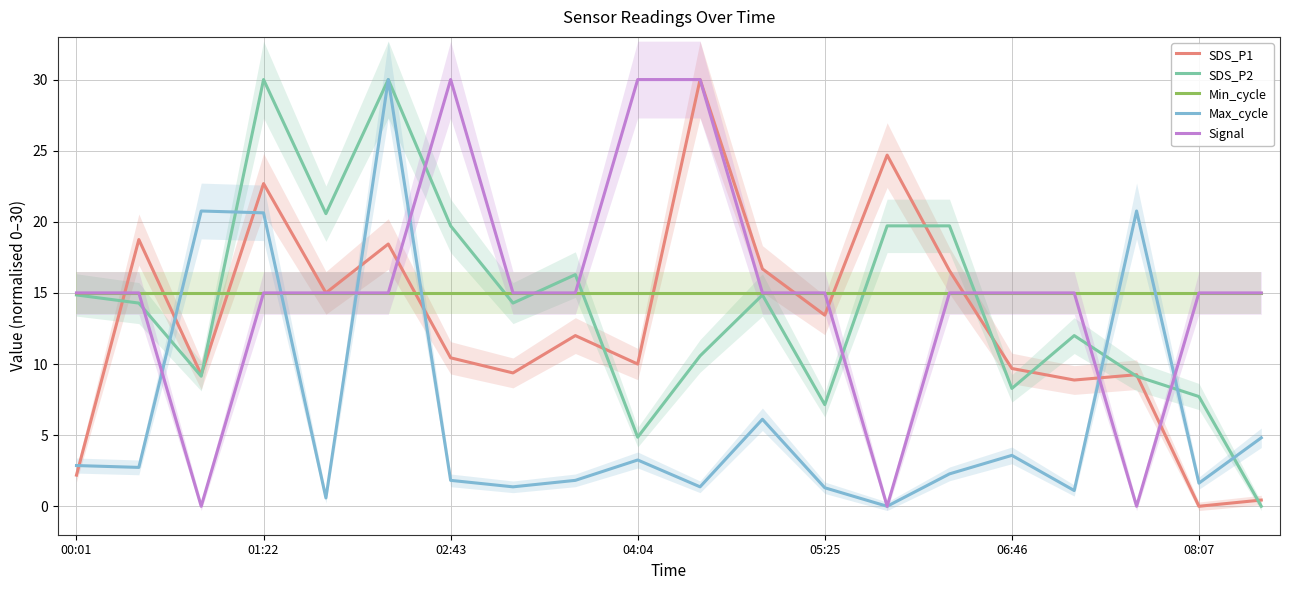

Is the value of Min_cycle at 10 greater than the value of Signal at 16?

No